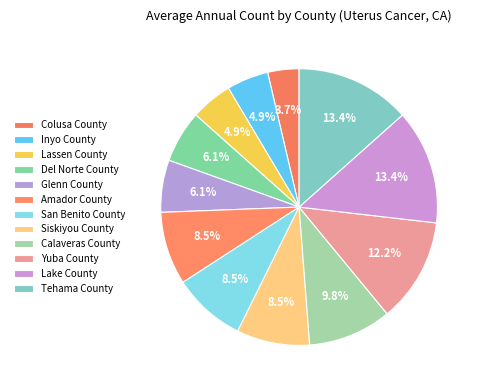

To the nearest percent, what percentage of the pie is Yuba County?

12%